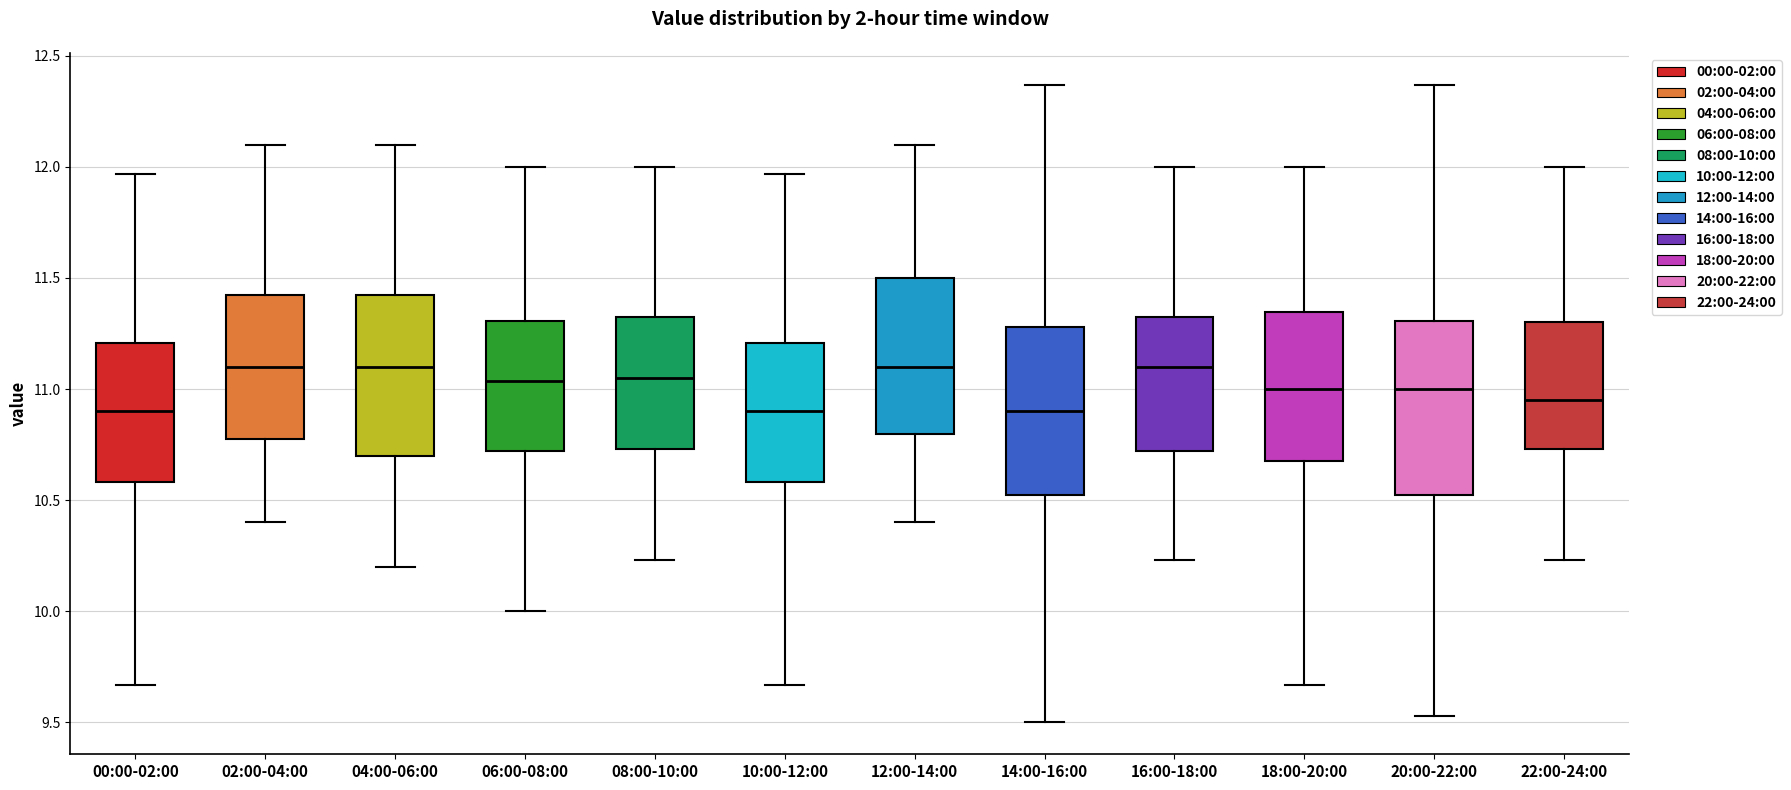

Reading left to right, transcribe this box plot: for each box, give where its median line is, the range the box spans, and where its two whiskers end, as read against the y-axis. The values are not printed on the chart, so give them approximately, as read against the axis.

00:00-02:00: median 10.90, box 10.60 to 11.20, whiskers 9.65 to 11.95
02:00-04:00: median 11.10, box 10.80 to 11.45, whiskers 10.40 to 12.10
04:00-06:00: median 11.10, box 10.70 to 11.45, whiskers 10.20 to 12.10
06:00-08:00: median 11.05, box 10.70 to 11.30, whiskers 10.00 to 12.00
08:00-10:00: median 11.05, box 10.75 to 11.35, whiskers 10.25 to 12.00
10:00-12:00: median 10.90, box 10.60 to 11.20, whiskers 9.65 to 11.95
12:00-14:00: median 11.10, box 10.80 to 11.50, whiskers 10.40 to 12.10
14:00-16:00: median 10.90, box 10.50 to 11.30, whiskers 9.50 to 12.35
16:00-18:00: median 11.10, box 10.70 to 11.35, whiskers 10.25 to 12.00
18:00-20:00: median 11.00, box 10.70 to 11.35, whiskers 9.65 to 12.00
20:00-22:00: median 11.00, box 10.50 to 11.30, whiskers 9.55 to 12.35
22:00-24:00: median 10.95, box 10.75 to 11.30, whiskers 10.25 to 12.00